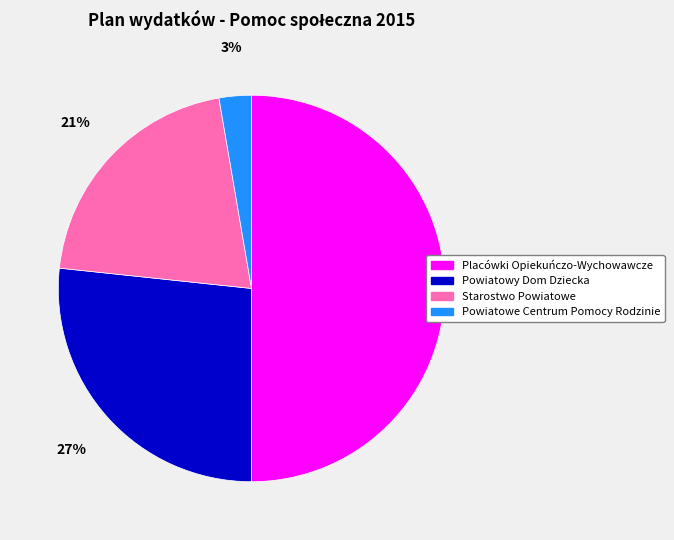

Rank the categories by value from lowest to highest.

Powiatowe Centrum Pomocy Rodzinie, Starostwo Powiatowe, Powiatowy Dom Dziecka, Placówki Opiekuńczo-Wychowawcze